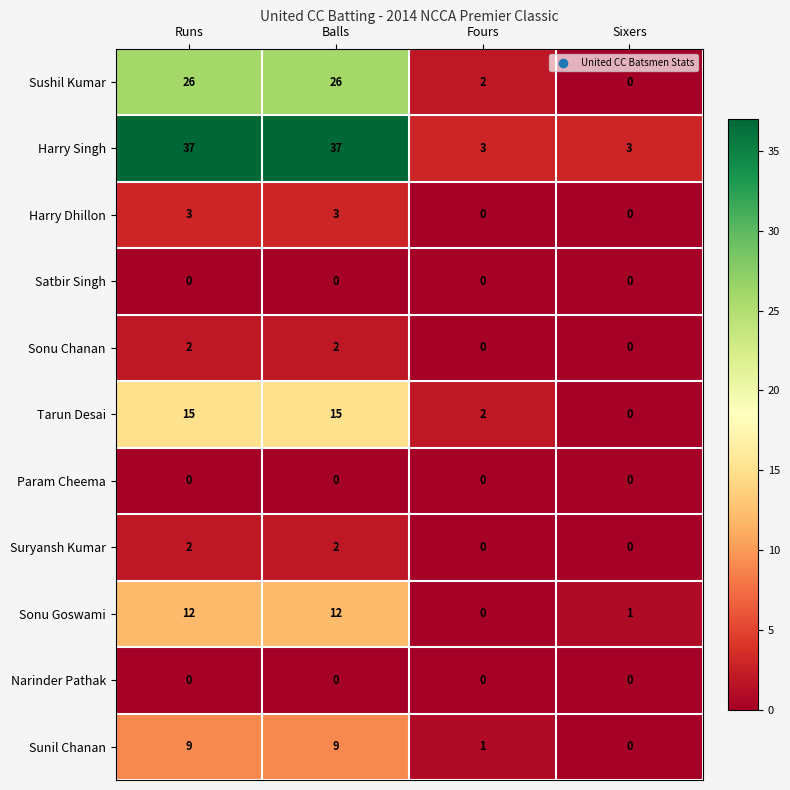

The value of Suryansh Kumar at Runs is 2. True or false?

True